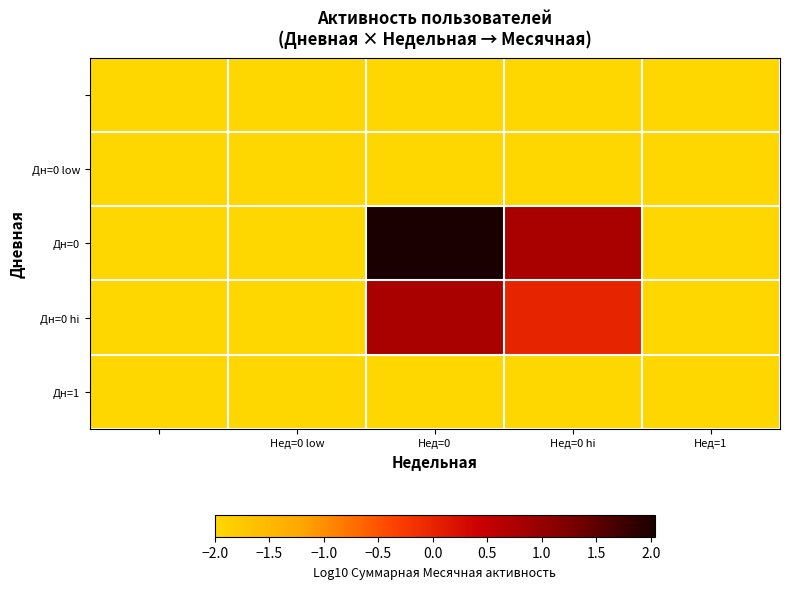

At how many categories does at least one series exceed 1?

1